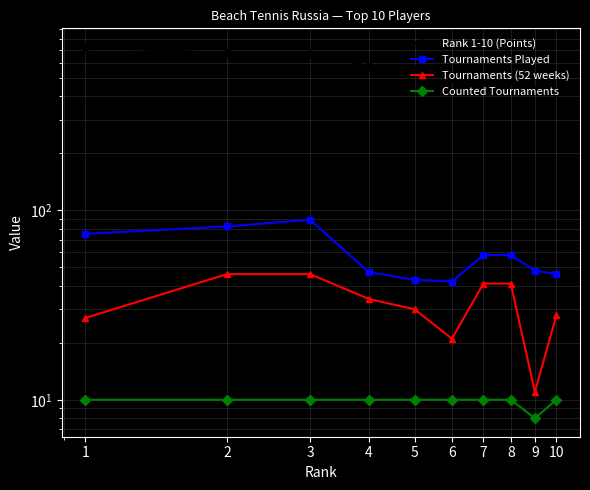

Reading right to left, transcribe all the data shown in this chart.

Rank 1-10 (Points): 418	429	478	486	495	552	576	666	672	726
Tournaments Played: 46	48	58	58	42	43	47	89	82	75
Tournaments (52 weeks): 28	11	41	41	21	30	34	46	46	27
Counted Tournaments: 10	8	10	10	10	10	10	10	10	10